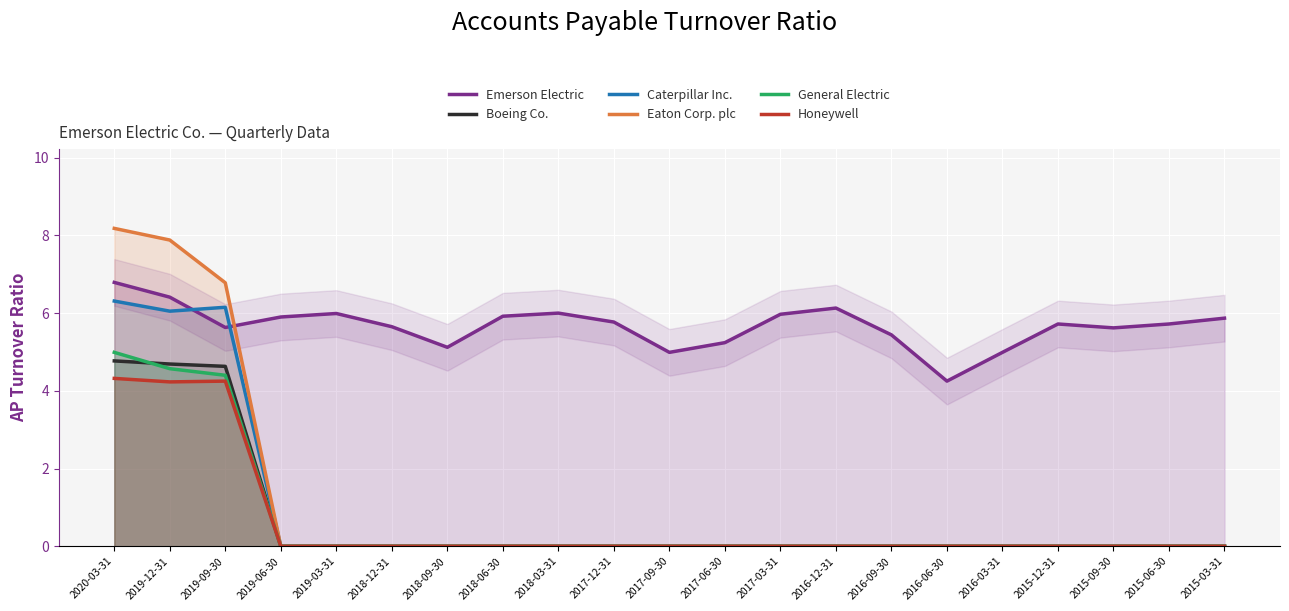

Which series has the largest total across all categories?

Emerson Electric